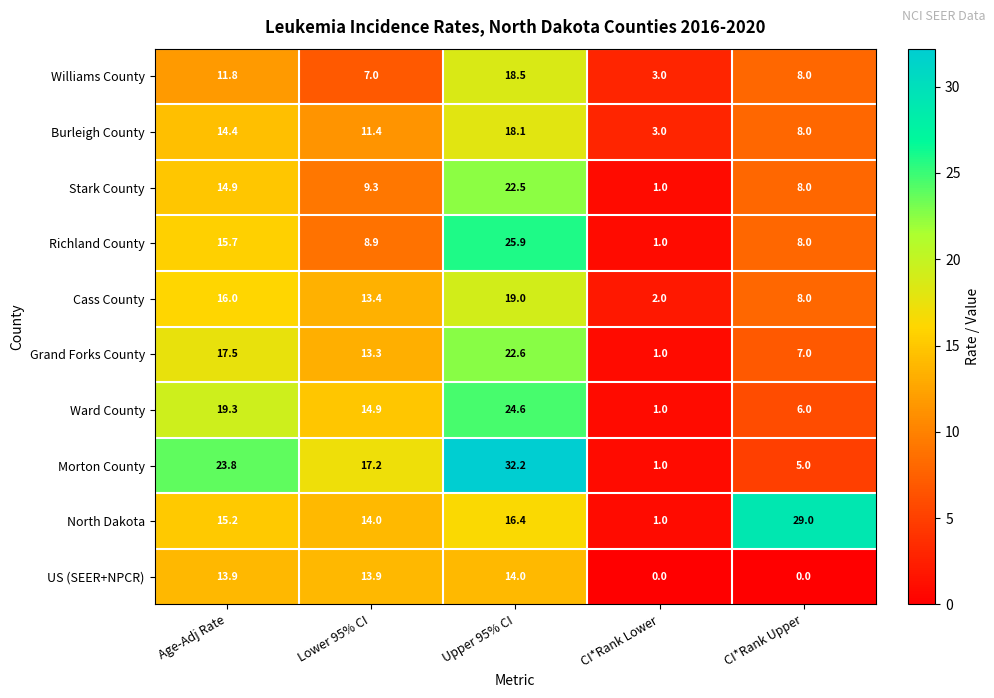

Which series has the widest spread of values?

Morton County